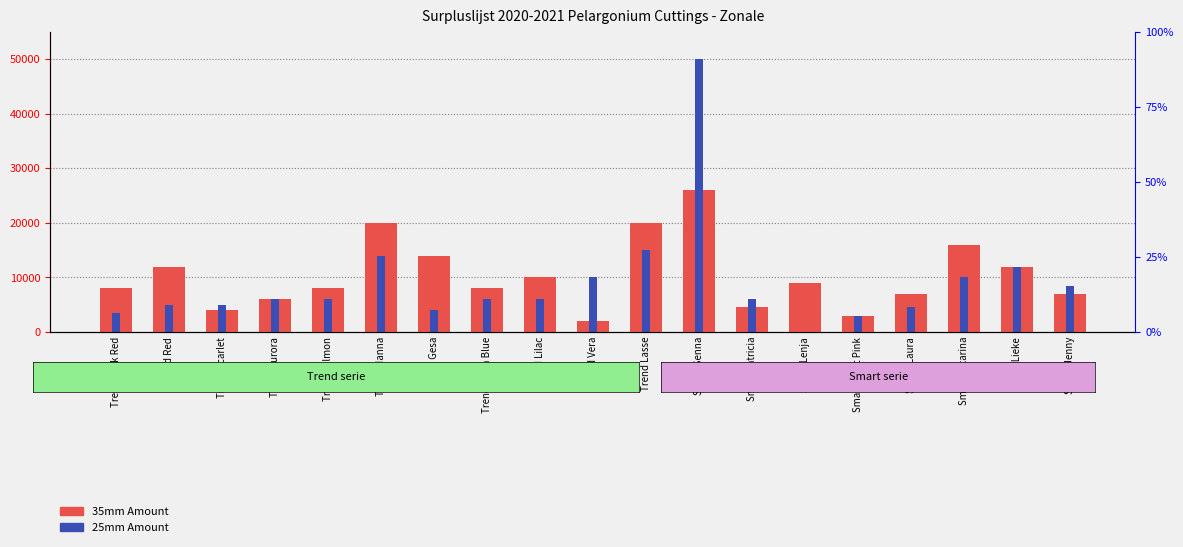

How many positive values does the 25mm Amount series have?

18